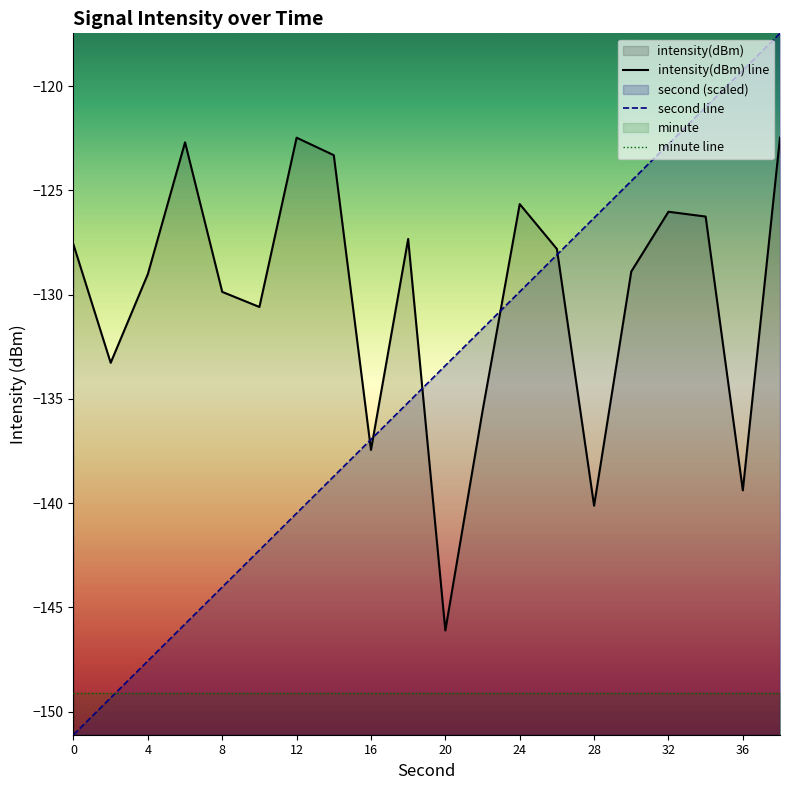

What is the value of the second line point at the 7th from the left?

-140.5